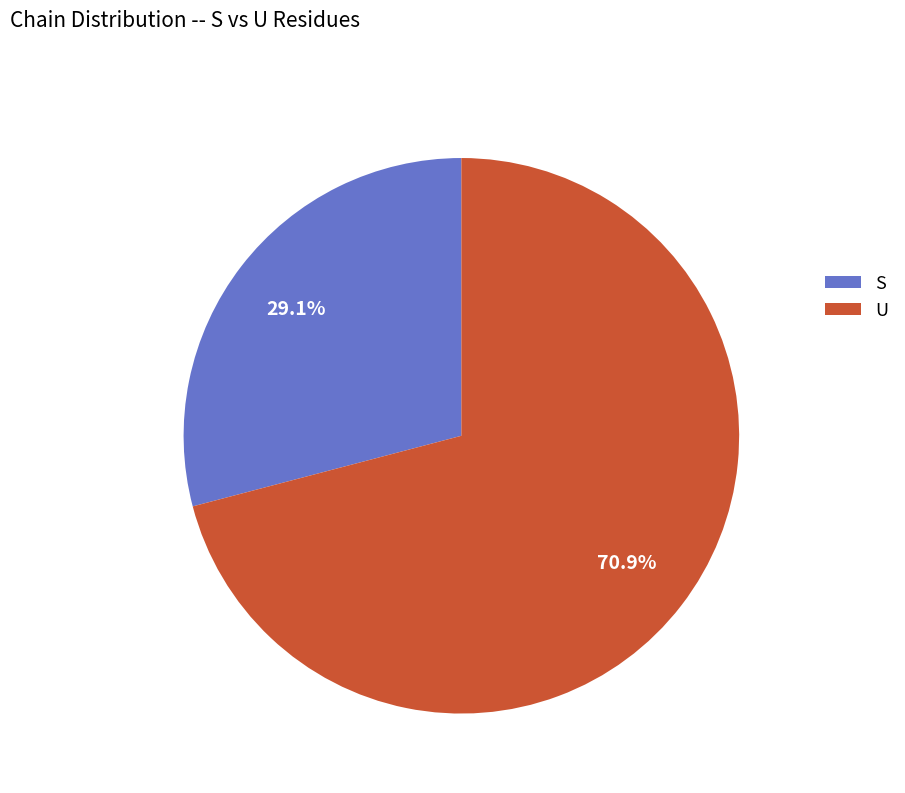

To the nearest percent, what is the combined percentage of S and U?

100%